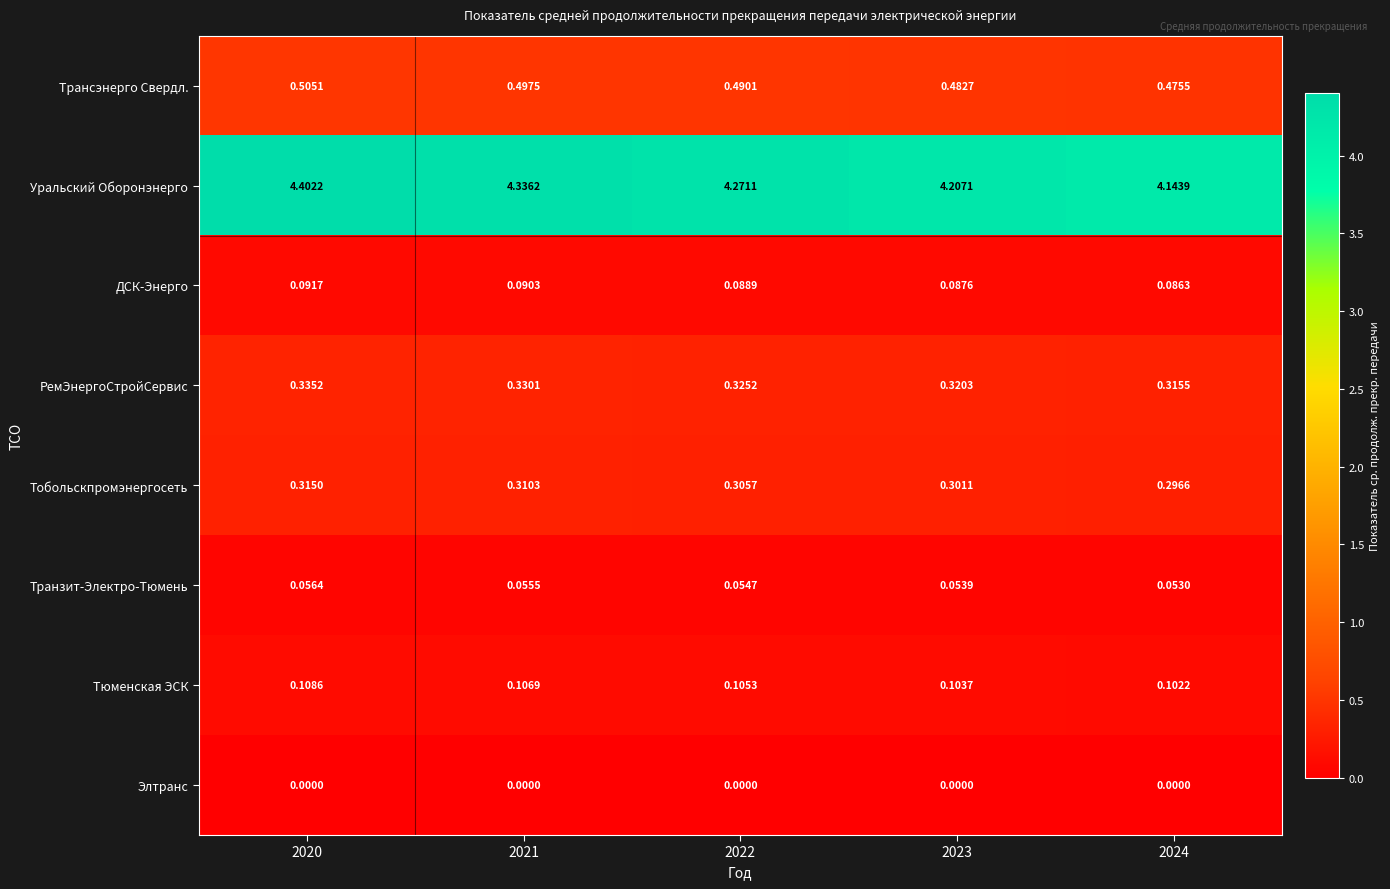

Is the value of ДСК-Энерго at 2021 greater than the value of Уральский Оборонэнерго at 2024?

No